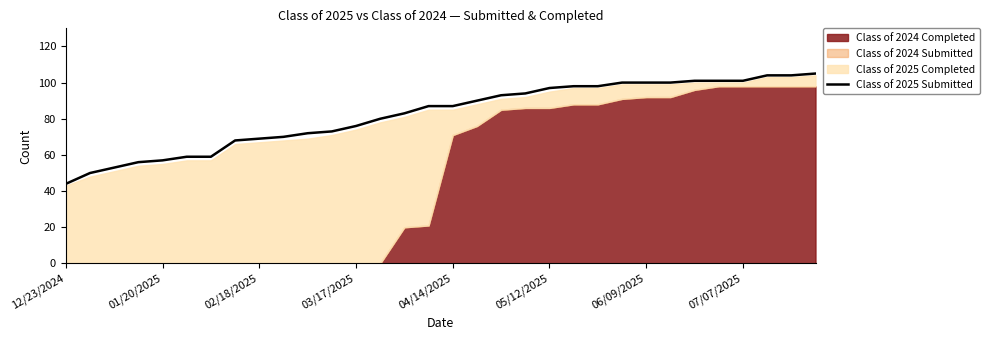

Reading left to right, transcribe all the data shown in this chart.

44	50	53	56	57	59	59	68	69	70	72	73	76	80	83	87	87	90	93	94	97	98	98	100	100	100	101	101	101	104	104	105